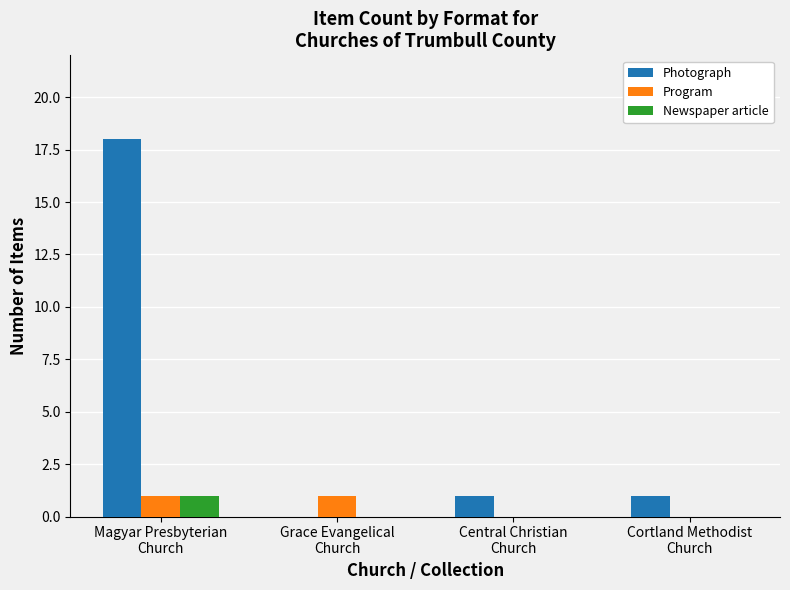

Which series has the largest total across all categories?

Photograph